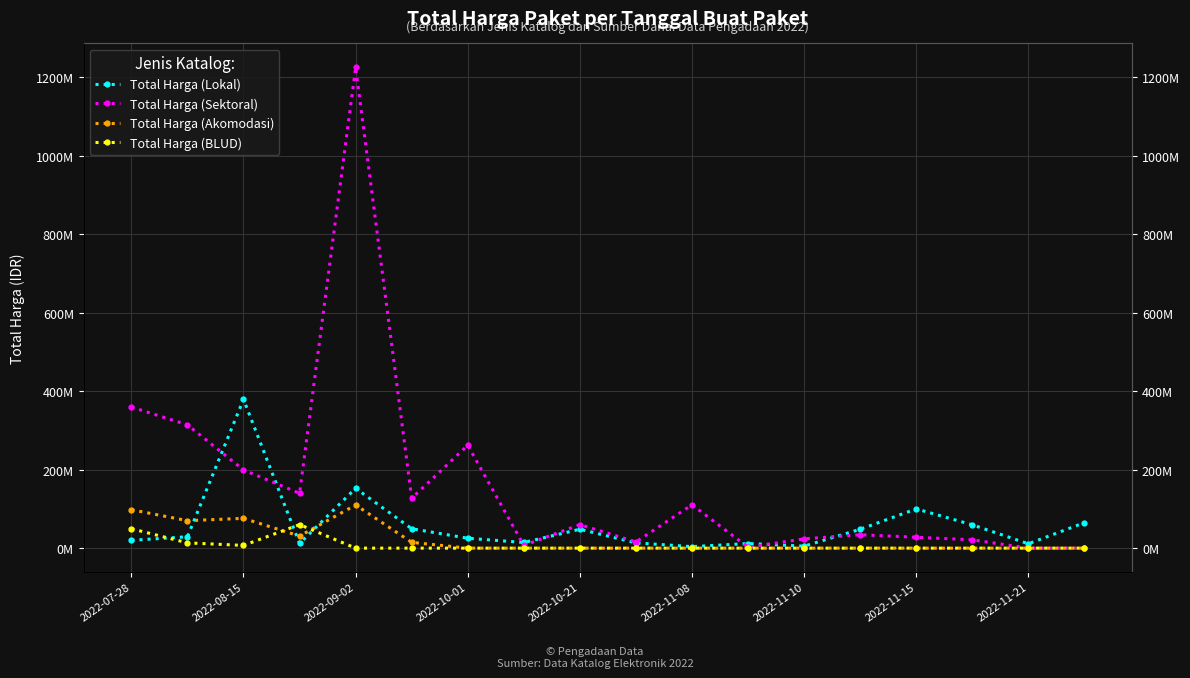

How many interior local valleys does the Total Harga (BLUD) series have?

1